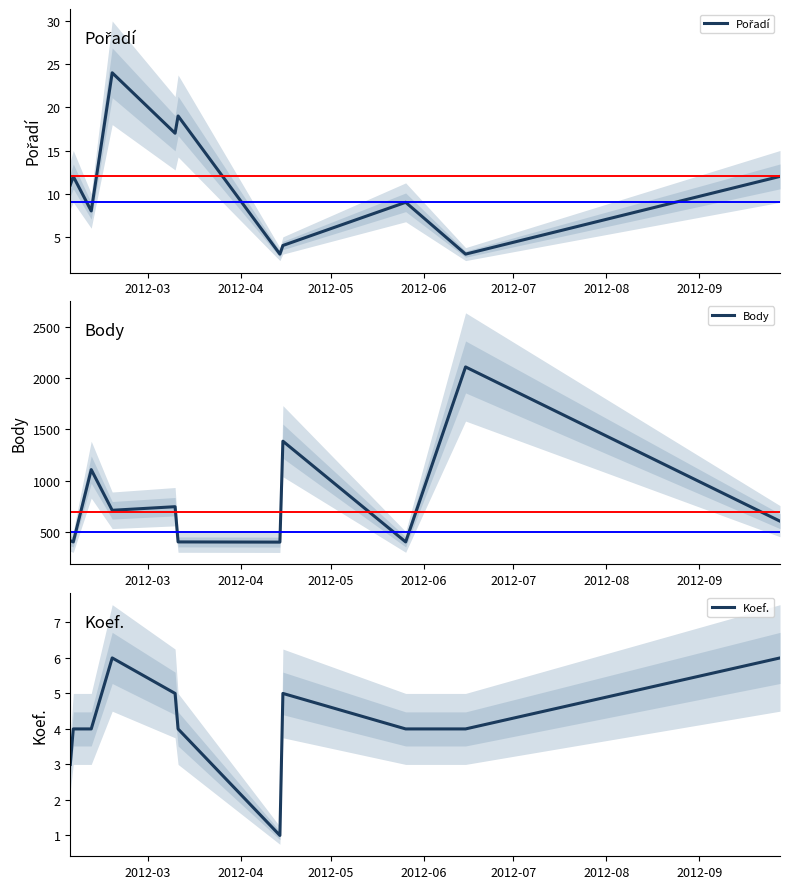

What is the minimum value for Body?

402